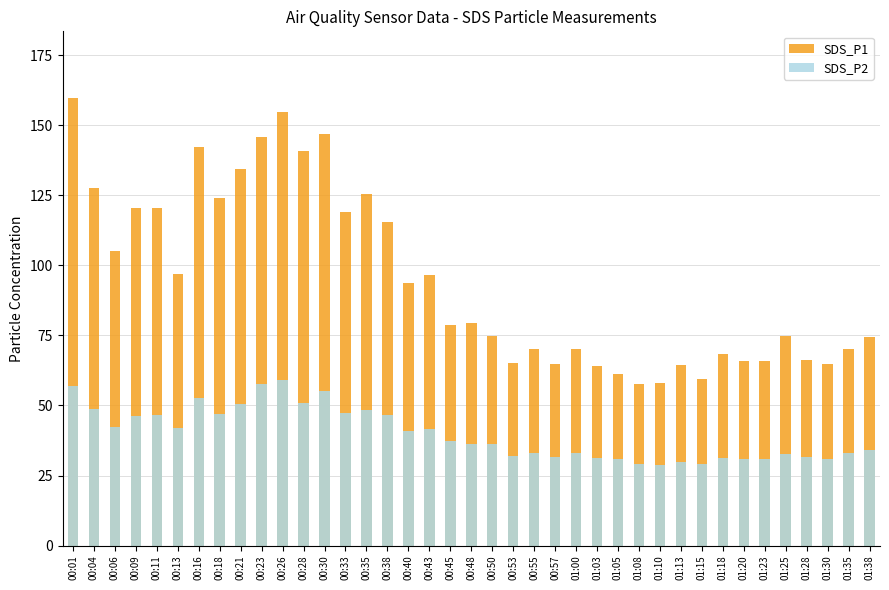

Which category has the lowest value across all series?

01:10